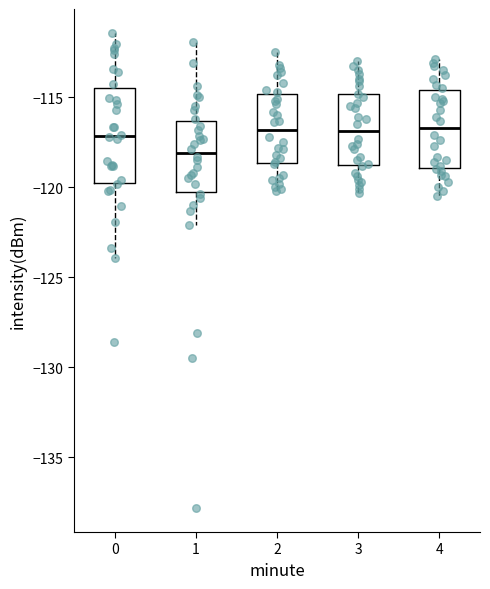

Which box's median line is the lowest?

1